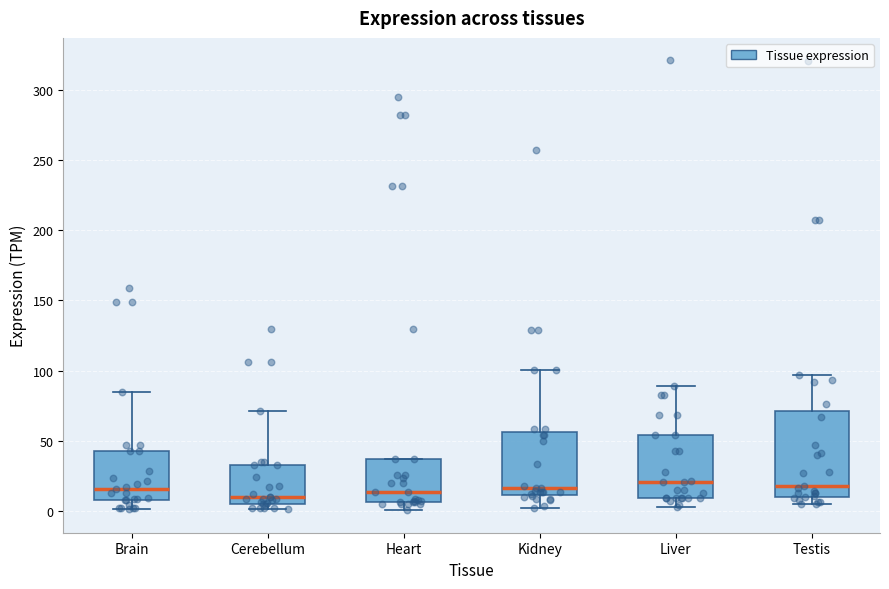

Comparing the boxes themselves (not the whiskers), which one is the tallest?

Testis